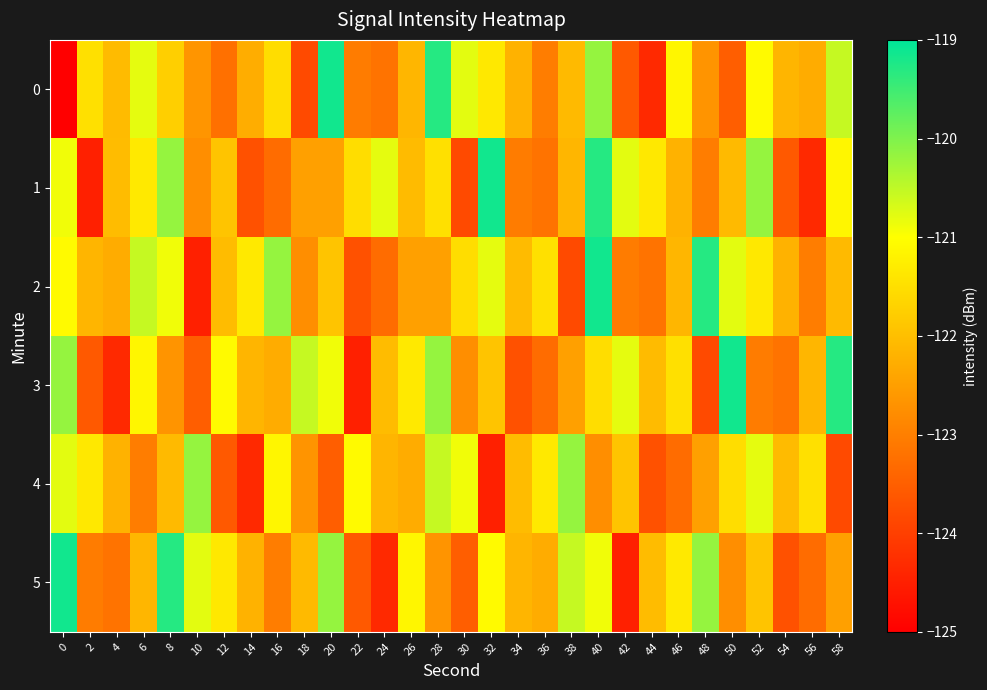

What is the maximum value shown in the chart?

-119.1